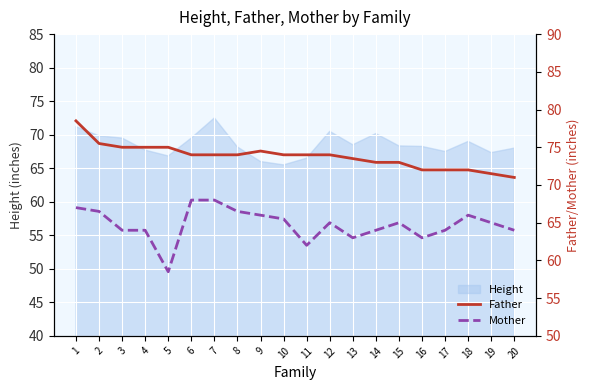

What is the difference between the second highest and minimum values in the Father series?

4.5